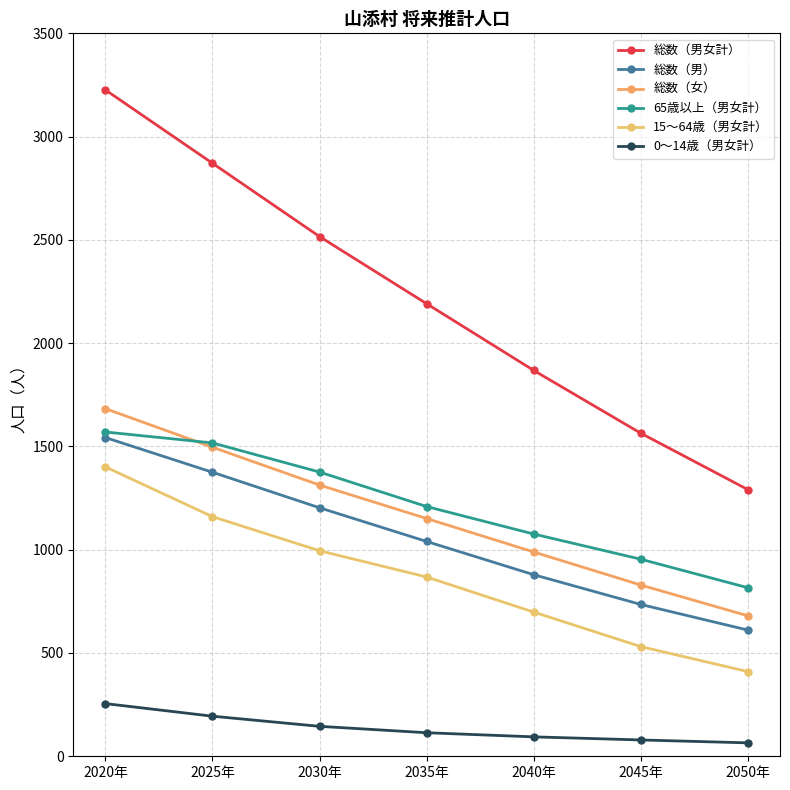

What is the lowest value of the 15～64歳（男女計） series?

410